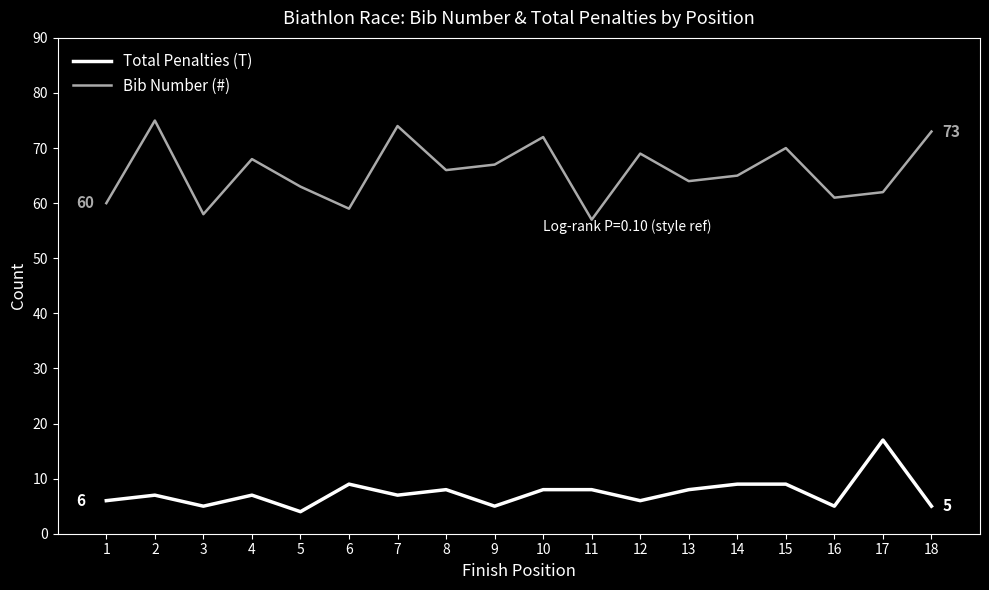

True or false: Bib Number (#) and Total Penalties (T) intersect in this chart.

False